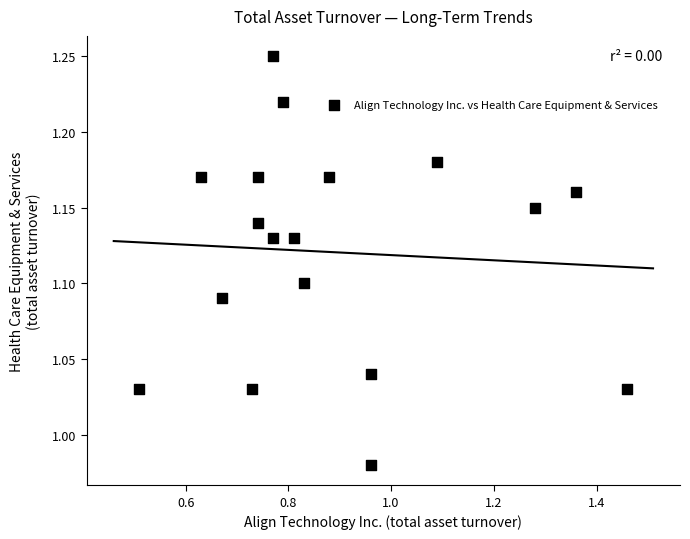

What is the range of Y values (max minus min)?

0.3